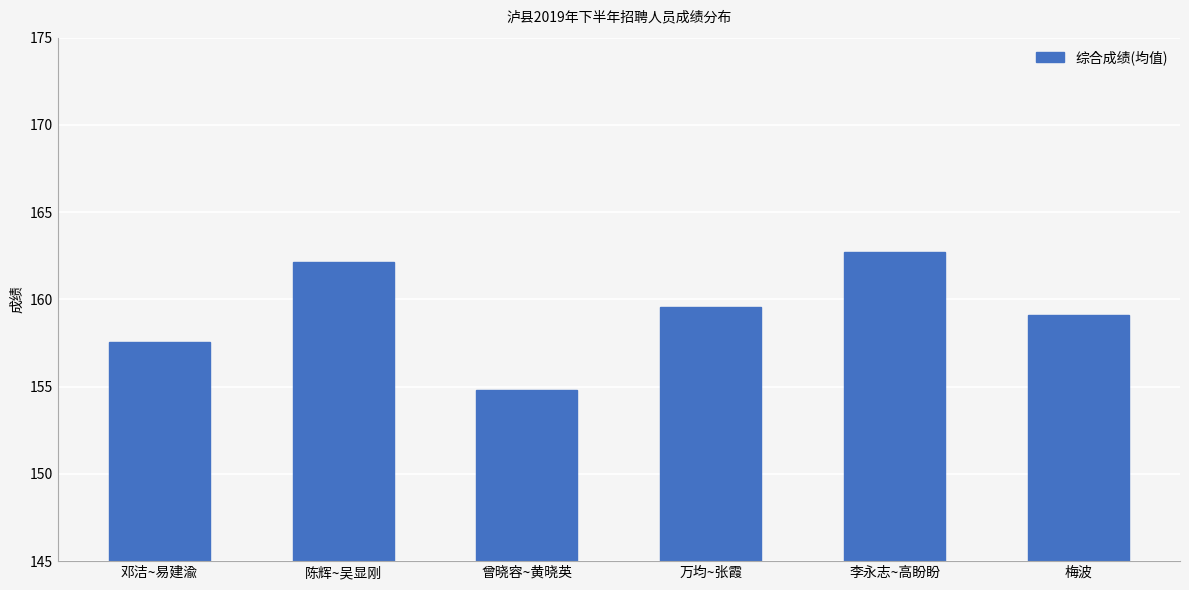

List the labels in order of value, largest first.

李永志~高盼盼, 陈辉~吴显刚, 万均~张霞, 梅波, 邓洁~易建渝, 曾晓容~黄晓英